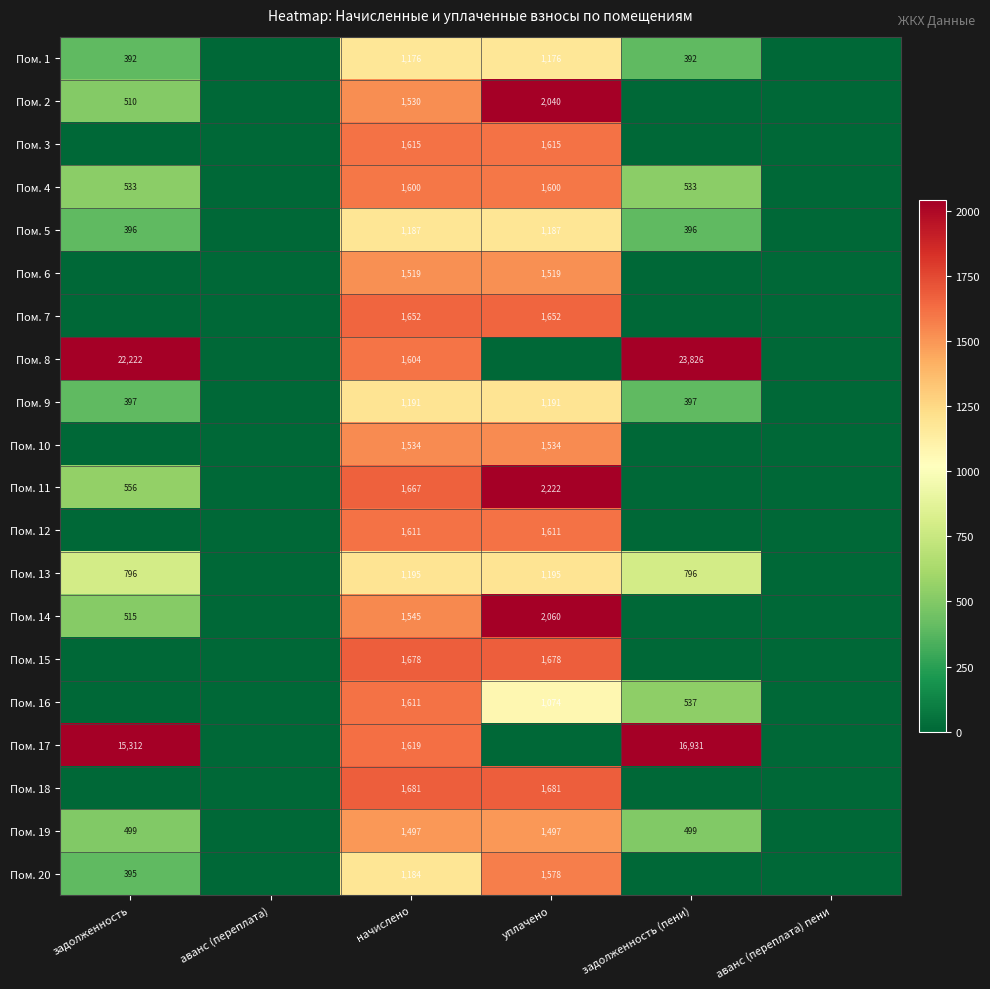

What is the difference between the Пом. 16 values at задолженность (пени) and начислено?

1074